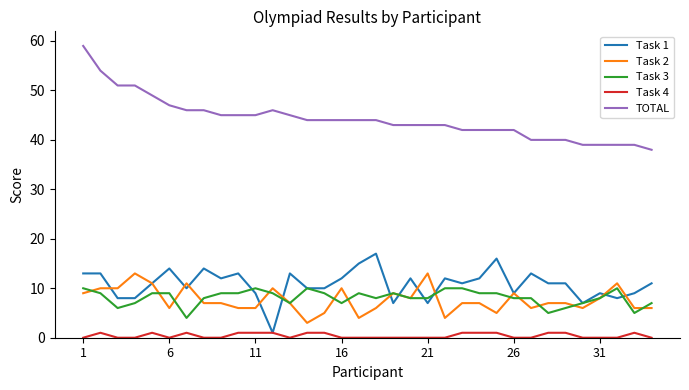

True or false: Task 4 and Task 2 cross at least once.

False